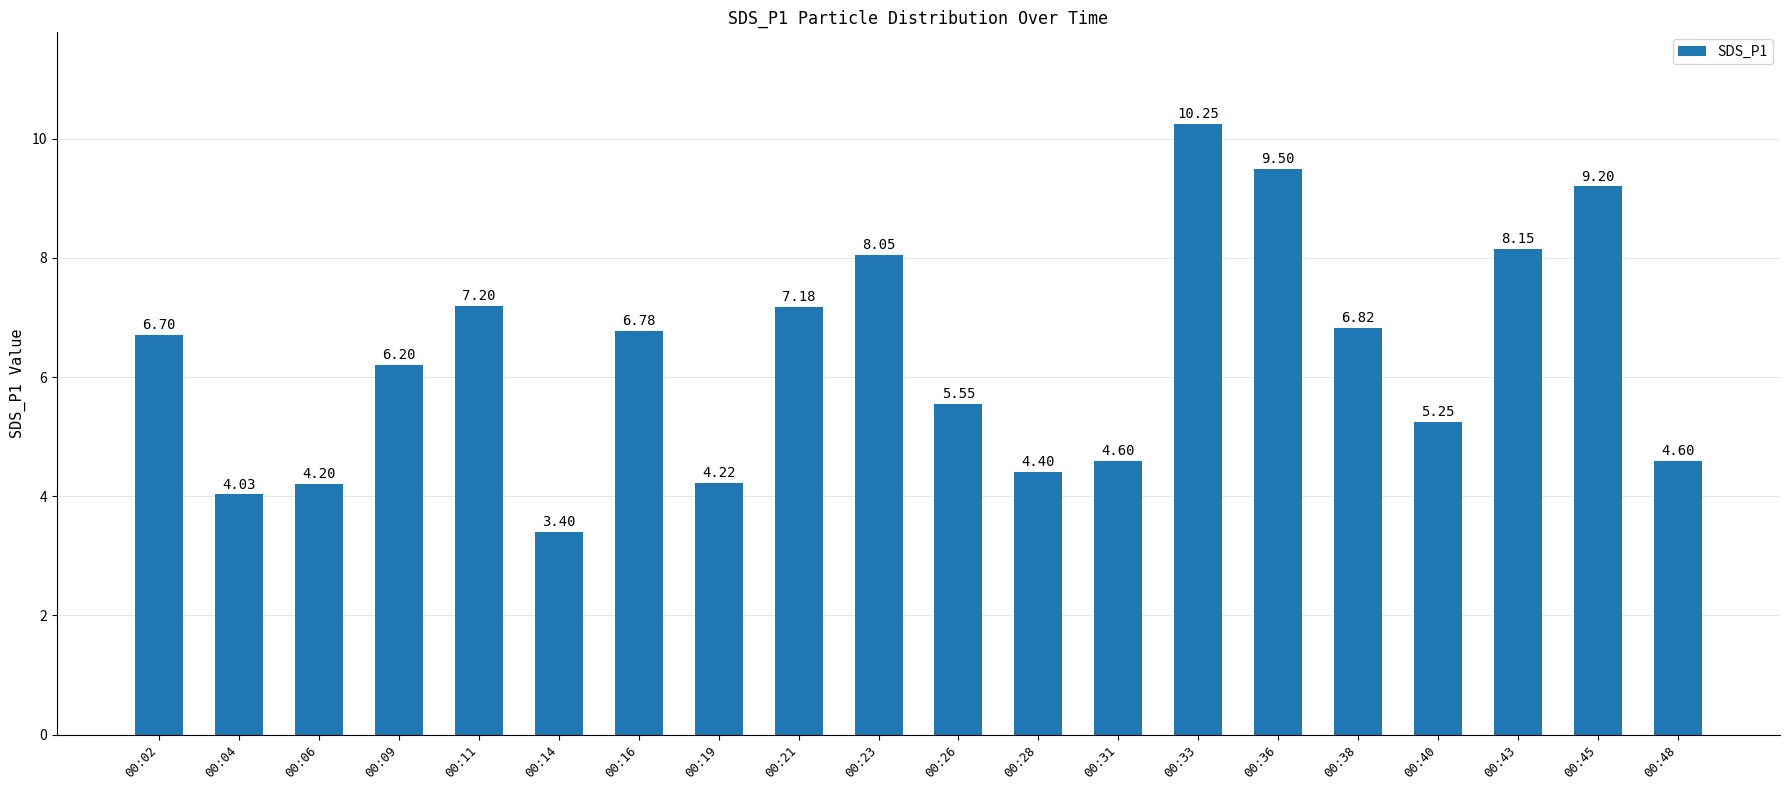

Which category has the lowest value across all series?

00:14